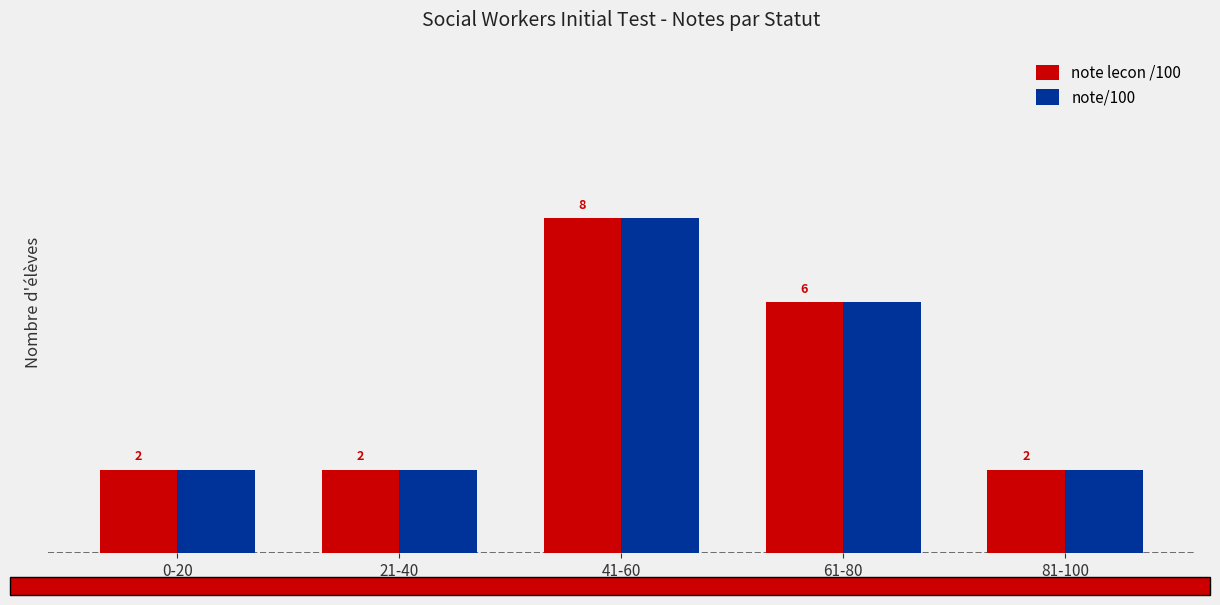

What is the label of the 5th bar from the right?

0-20